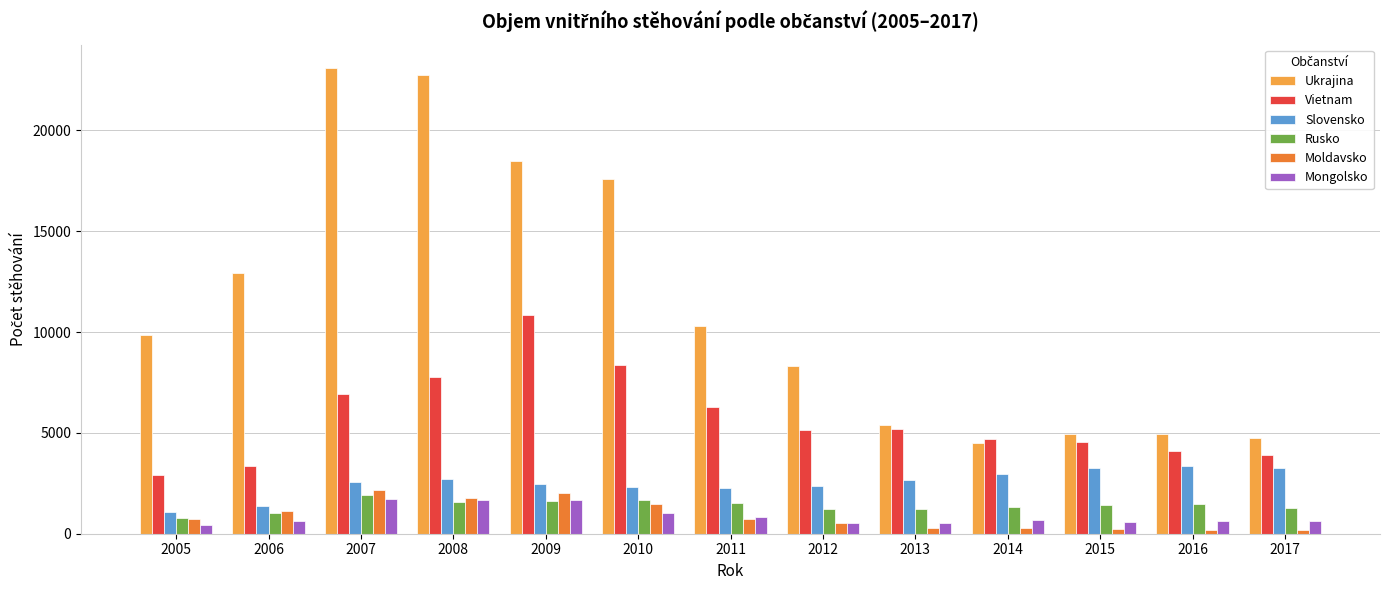

What is the value of the Vietnam bar at the 13th from the left?

3888